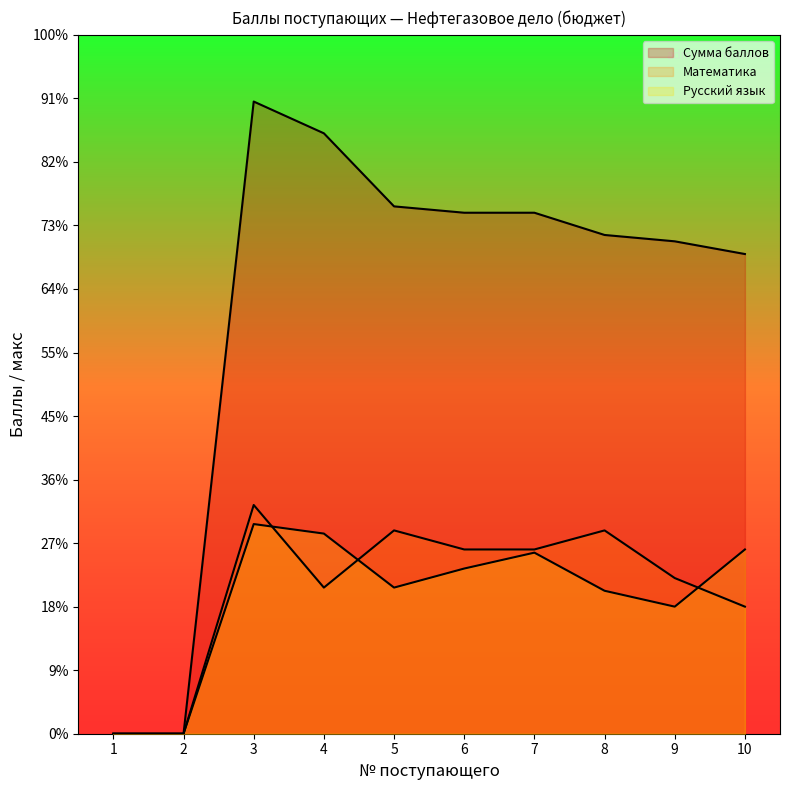

How many interior local peaks does the Сумма баллов series have?

1